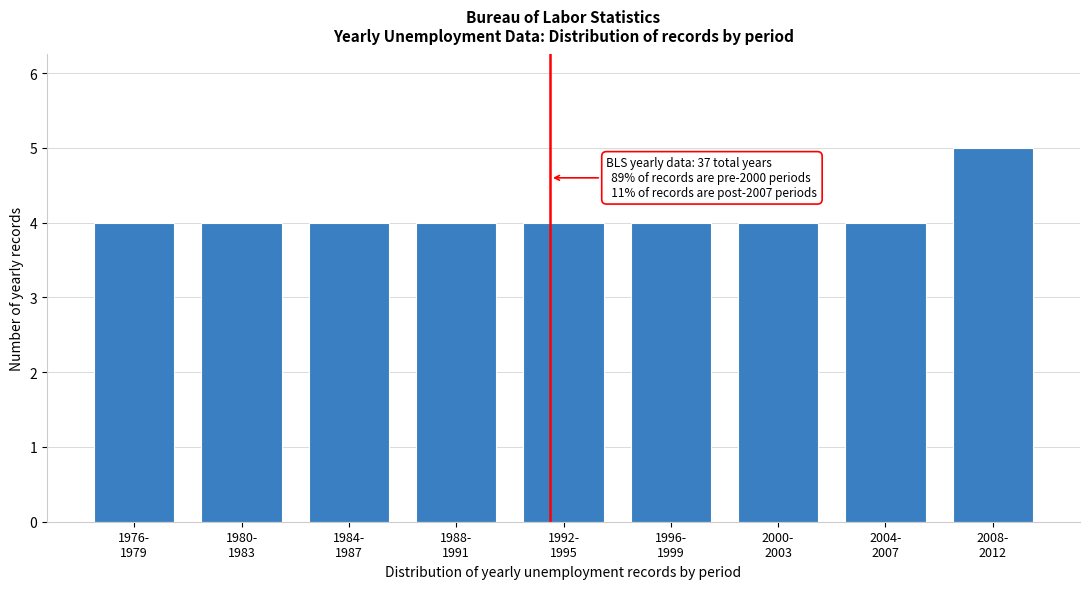

Reading left to right, extract all data points from this chart.

4	4	4	4	4	4	4	4	5